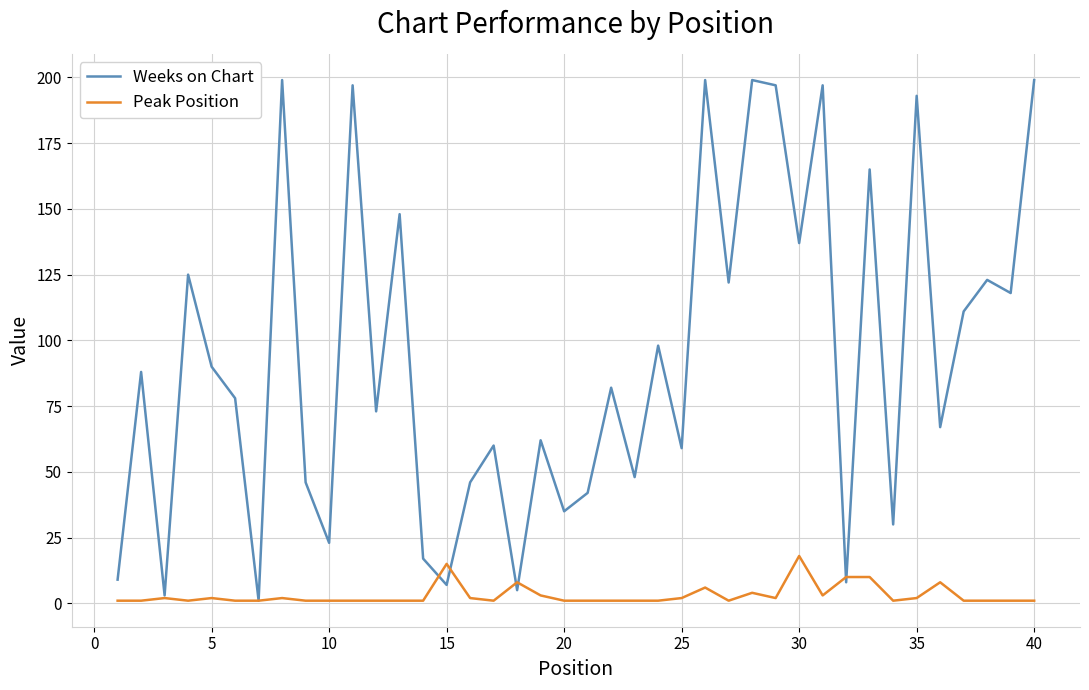

List the series in order of their overall mean, lowest first.

Peak Position, Weeks on Chart